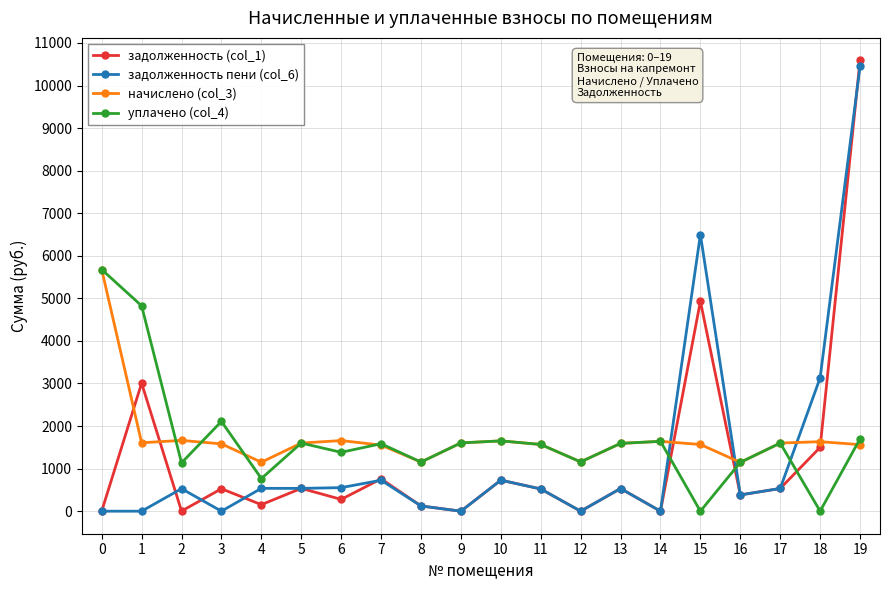

Is the value of задолженность пени (col_6) at 11 greater than the value of задолженность (col_1) at 6?

Yes